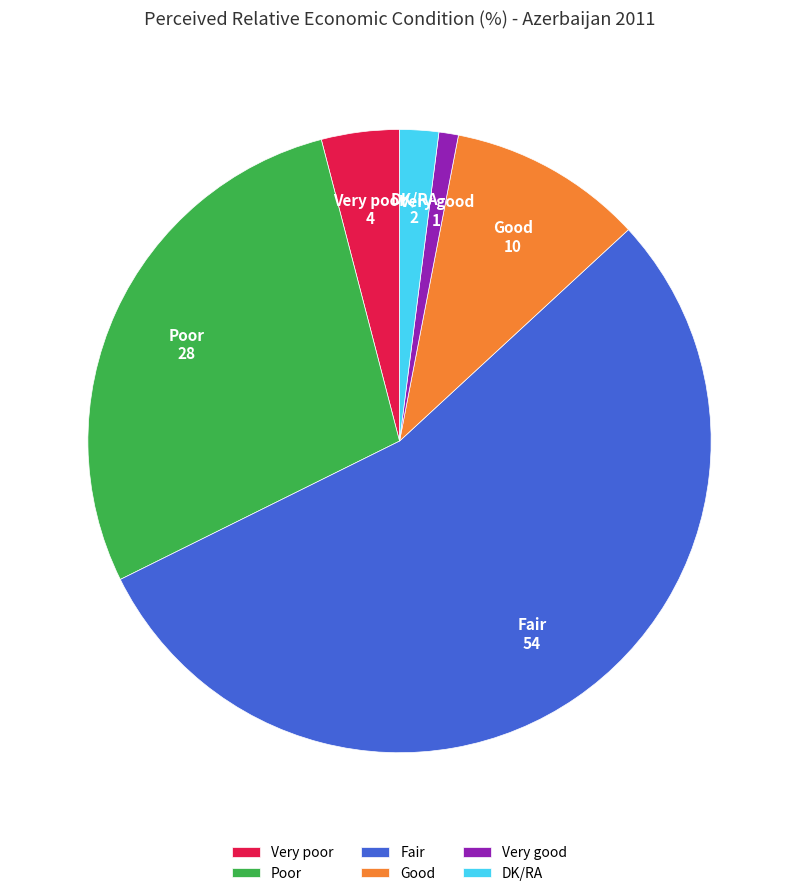

Combined, do Fair and DK/RA account for over 50%?

Yes